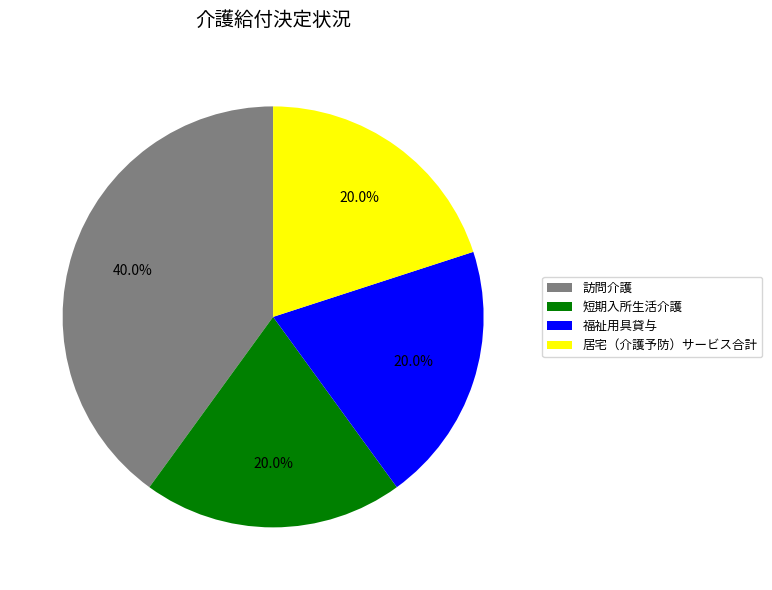

What is the largest slice in the pie chart?

訪問介護